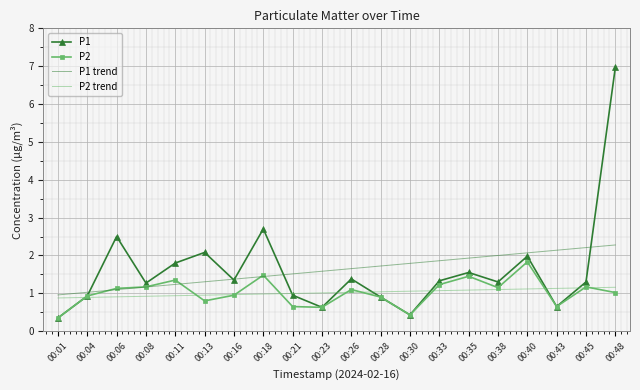

List the series in order of their peak value, lowest first.

P2 trend, P2, P1 trend, P1